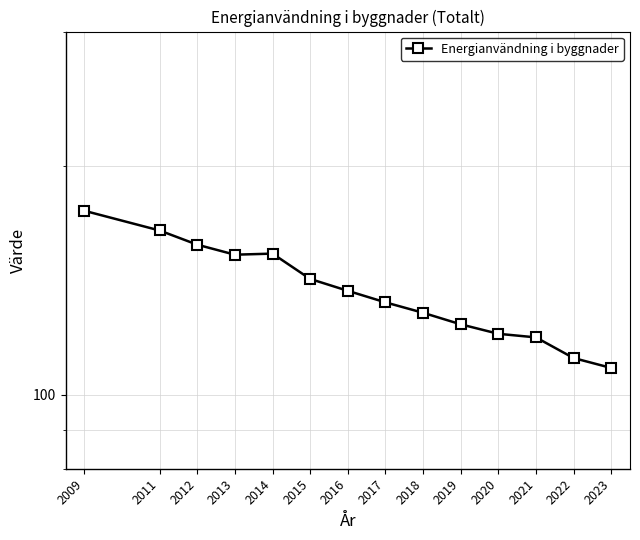

What is the difference between the second highest and second lowest values?

52.6